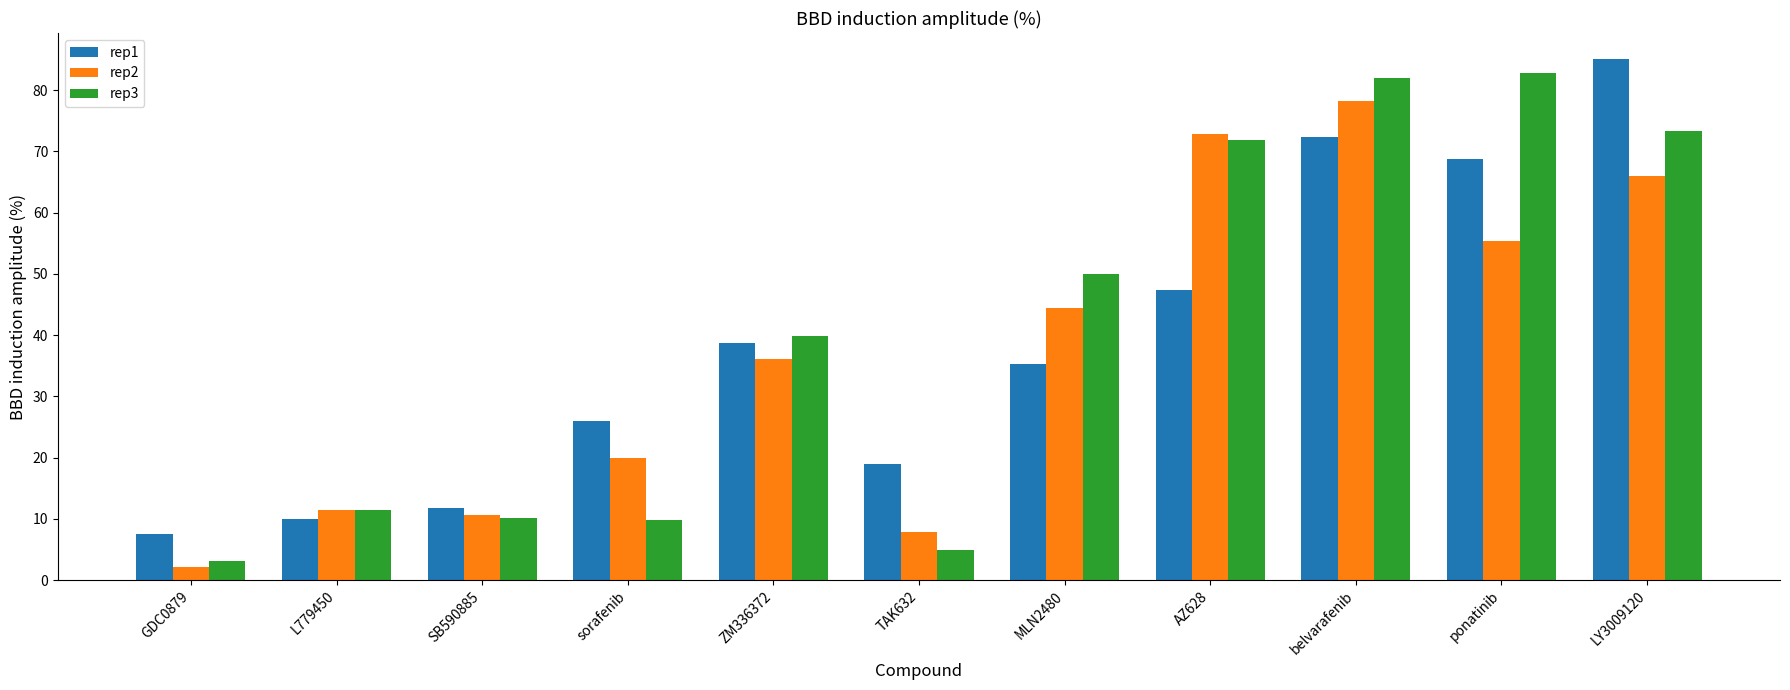

Does the chart contain any negative values?

No